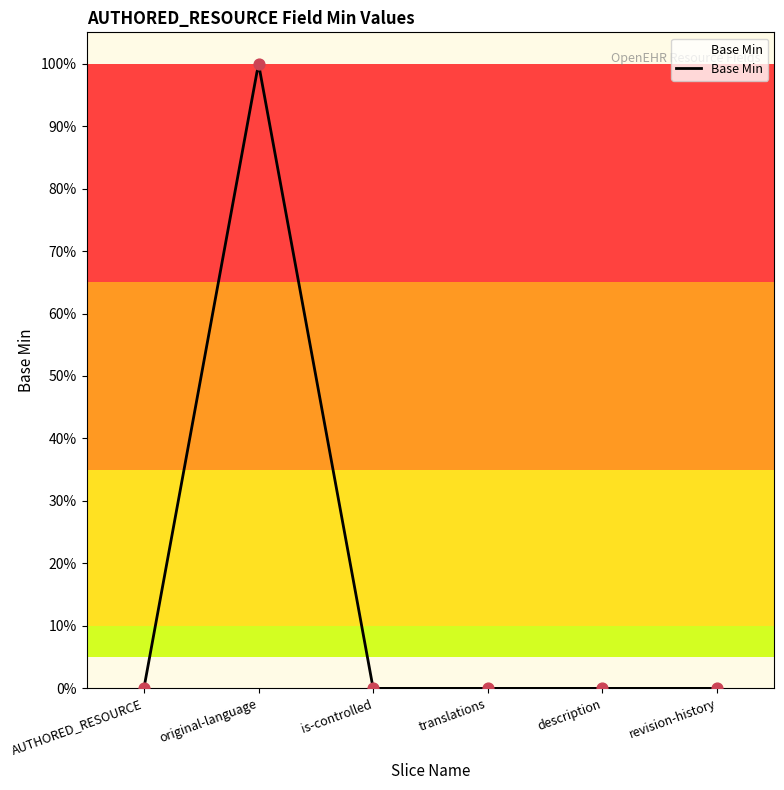

Which has a higher value, translations or AUTHORED_RESOURCE?

translations